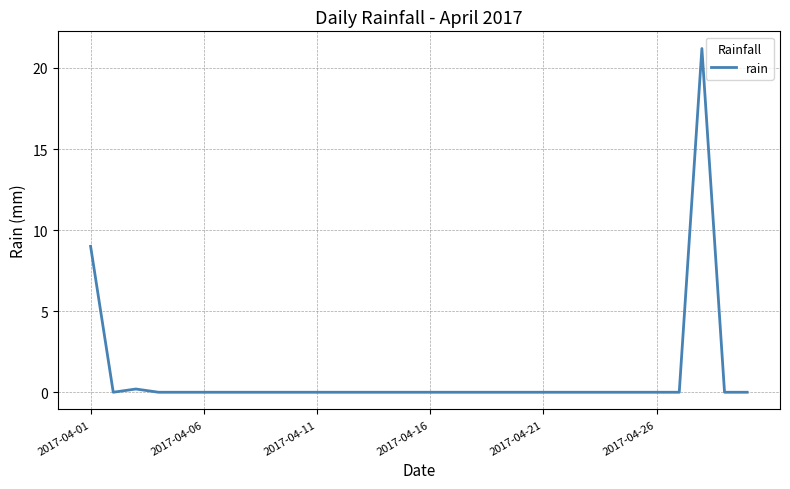

What is the maximum value shown in the chart?

21.2